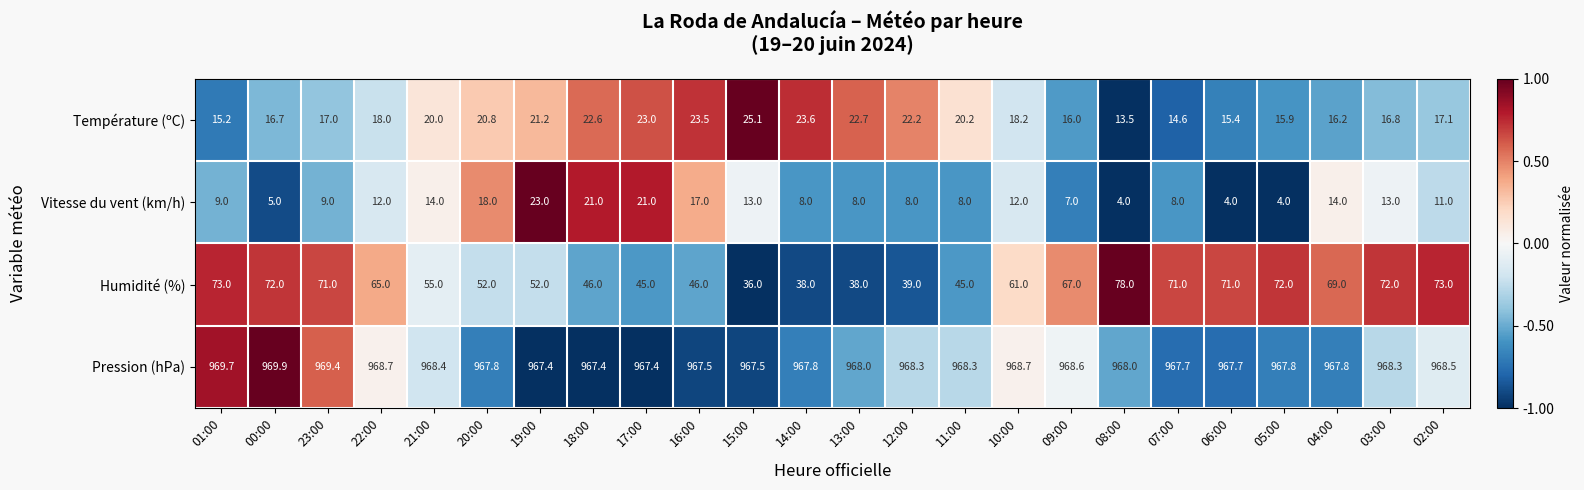

What is the smallest value displayed?

4.0